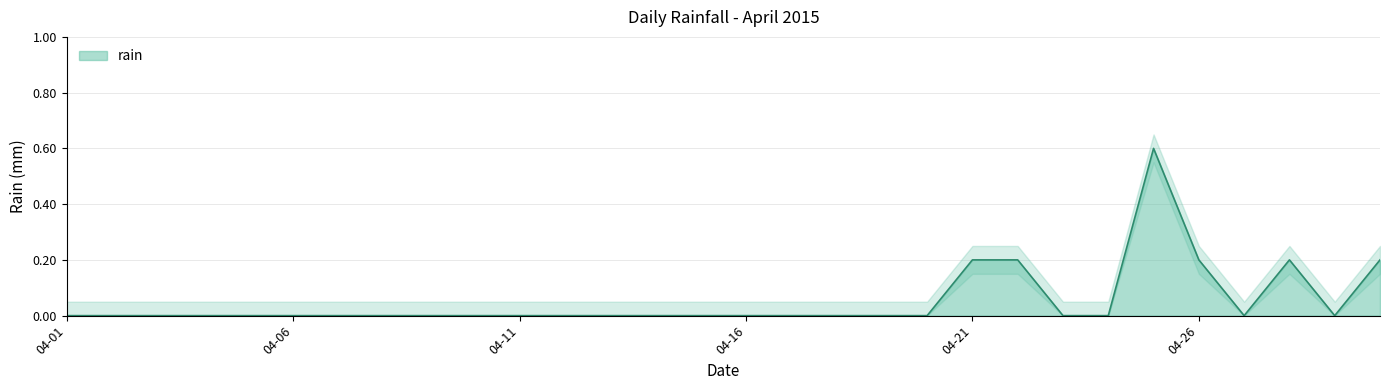

Reading left to right, transcribe all the data shown in this chart.

0.0	0.0	0.0	0.0	0.0	0.0	0.0	0.0	0.0	0.0	0.0	0.0	0.0	0.0	0.0	0.0	0.0	0.0	0.0	0.0	0.2	0.2	0.0	0.0	0.6	0.2	0.0	0.2	0.0	0.2